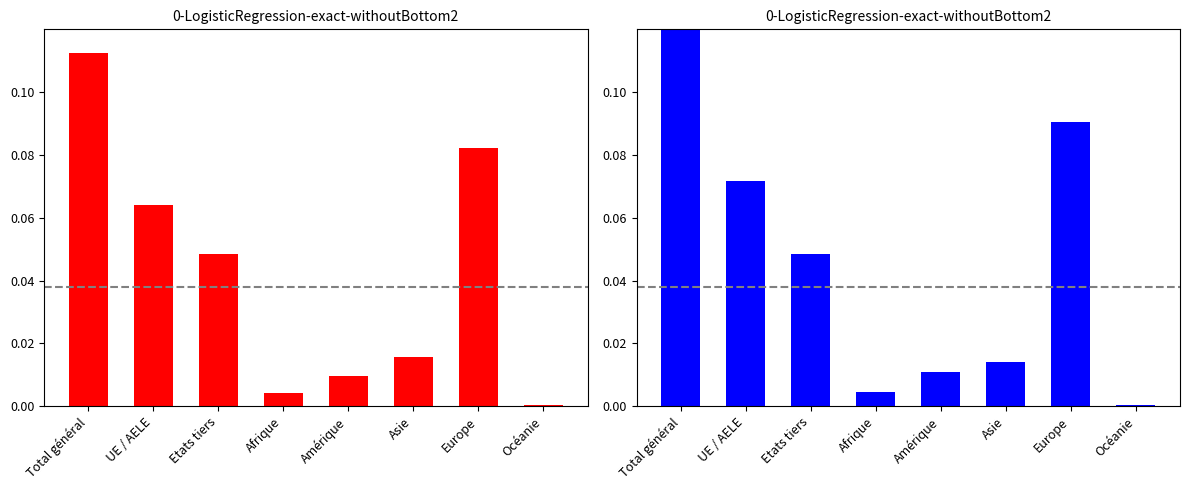

At which label does Augmentations reach its peak?

Total général